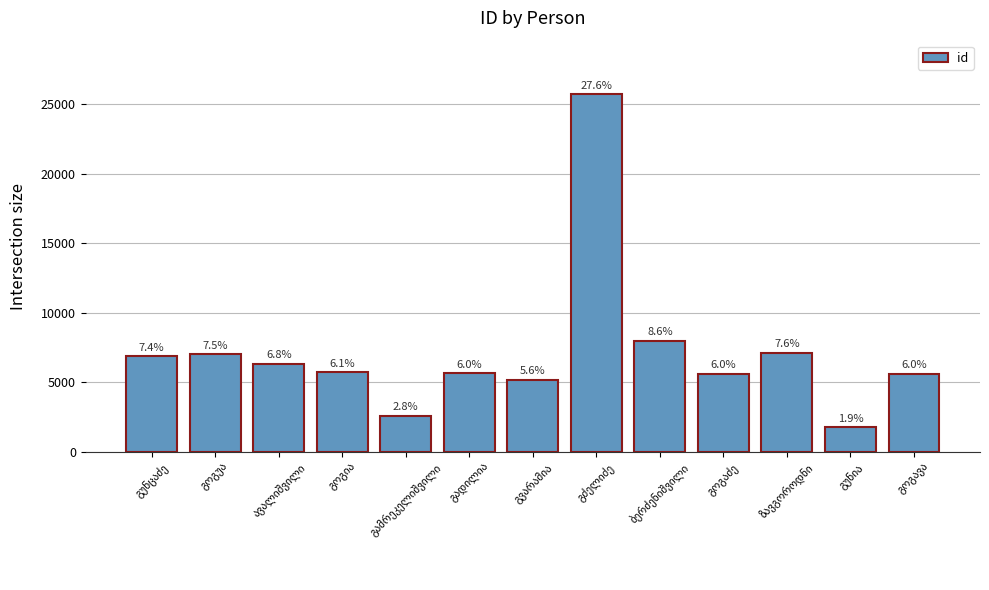

What is the value of the 8th bar from the left?

25708